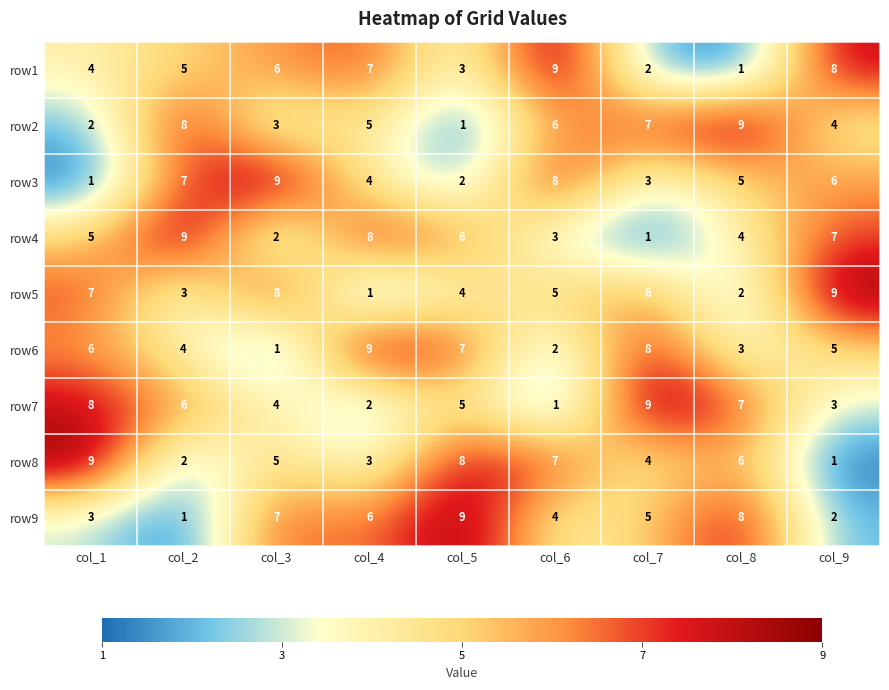

Where is row3 nearest to the value 5?

col_8